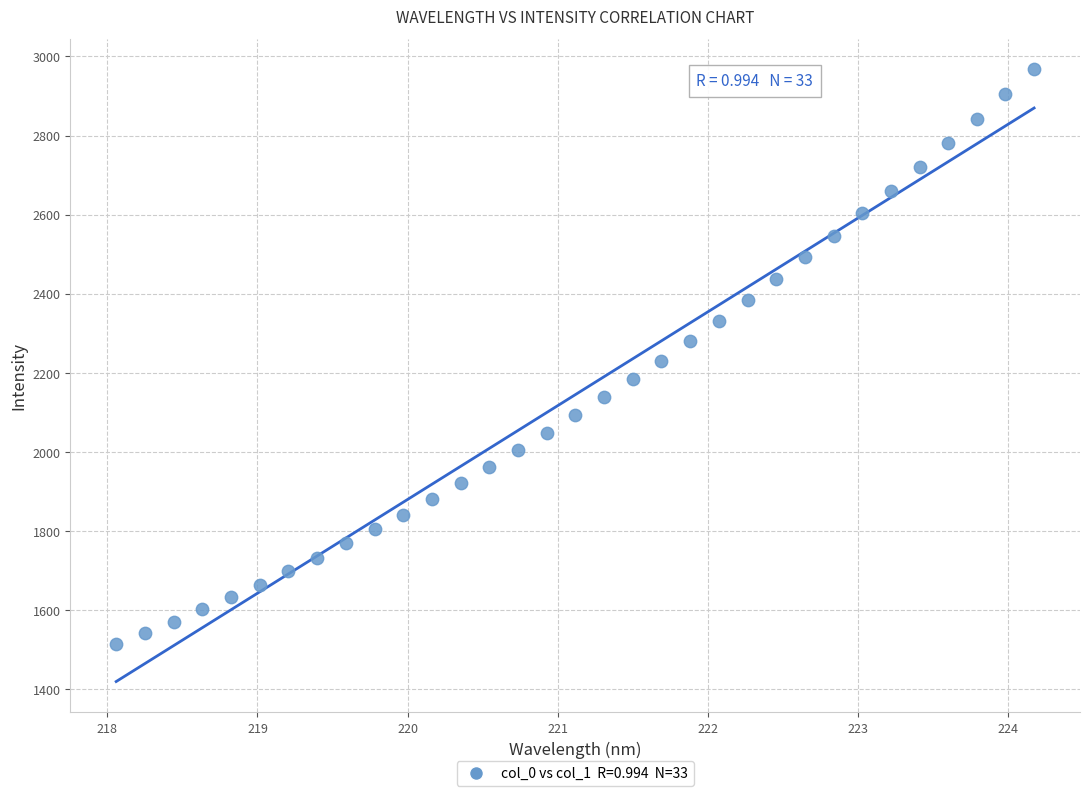

What is the range of X values (max minus min)?

6.1